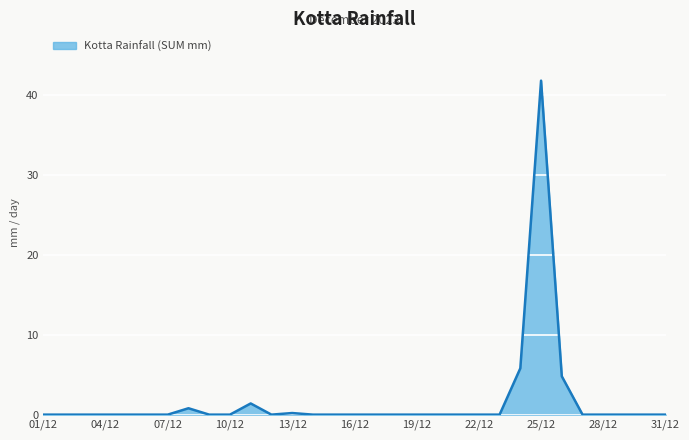

What is the difference between the maximum and minimum values?

41.8